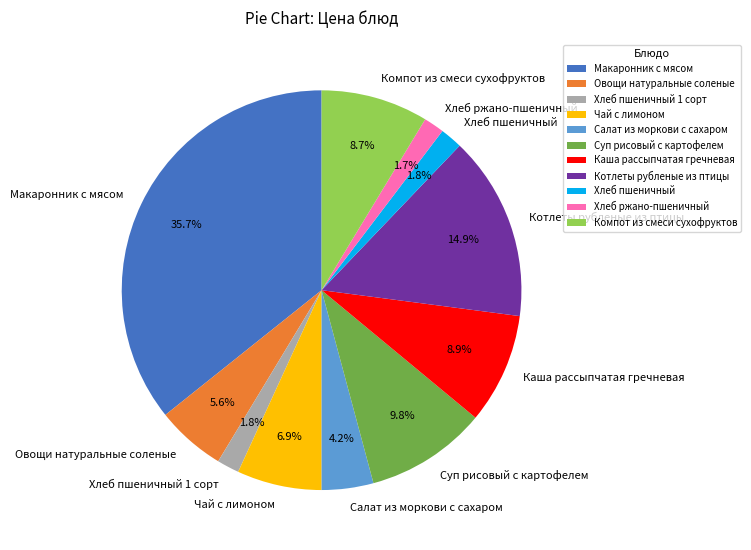

What portion of the pie excludes Хлеб пшеничный?

98.2%